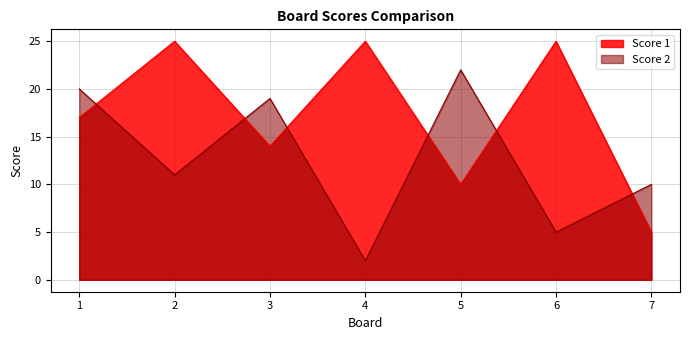

At which label does Score 2 first exceed 11?

1